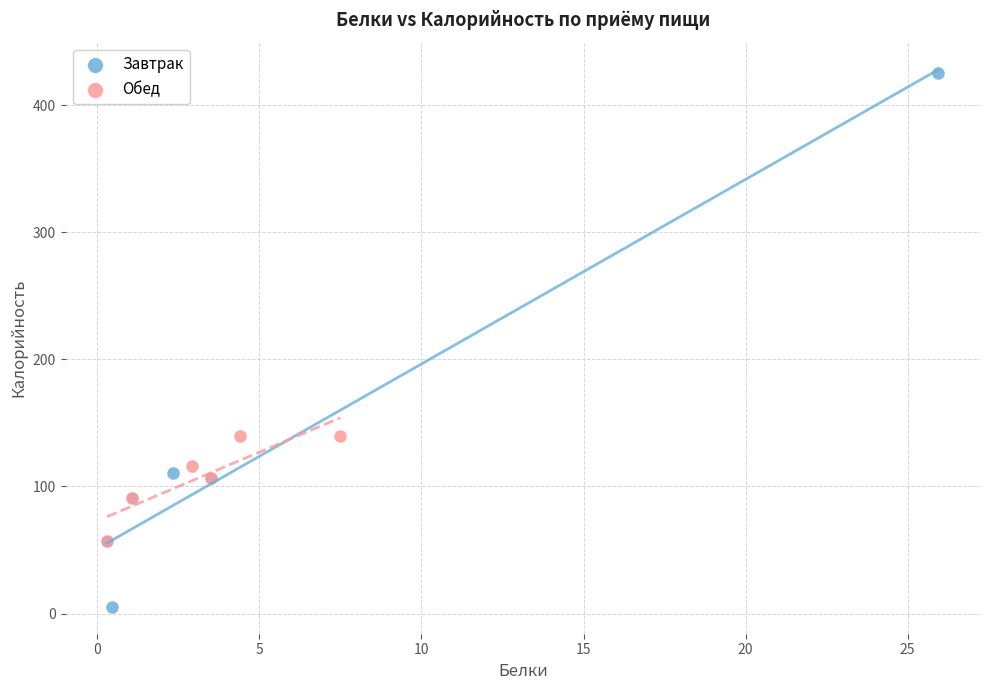

Which series has the largest Y range (max minus min)?

Завтрак